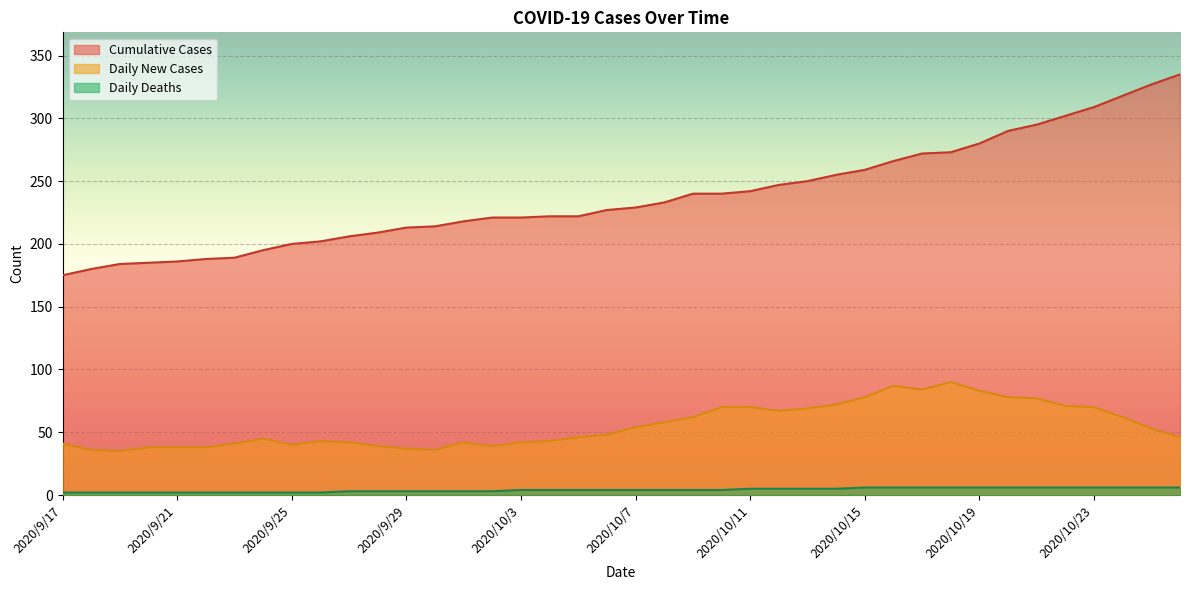

At which label is Cumulative Cases closest to 255?

2020/10/14